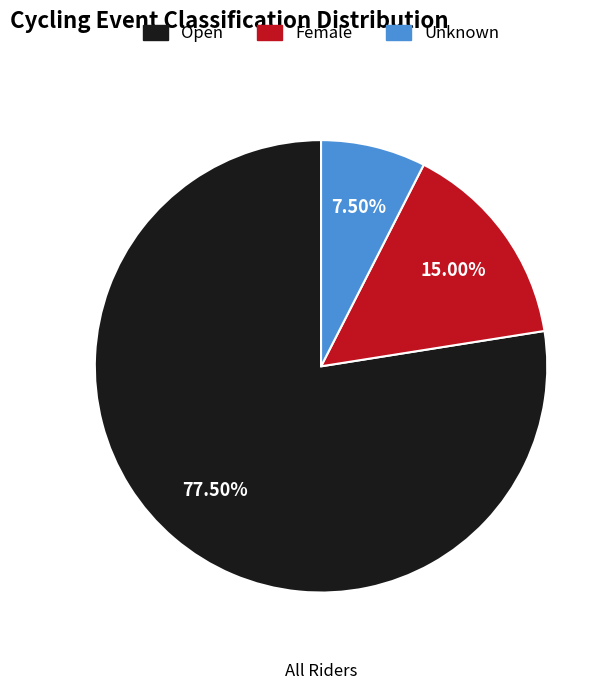

What is the ratio of the value at Unknown to the value at Female?

0.5